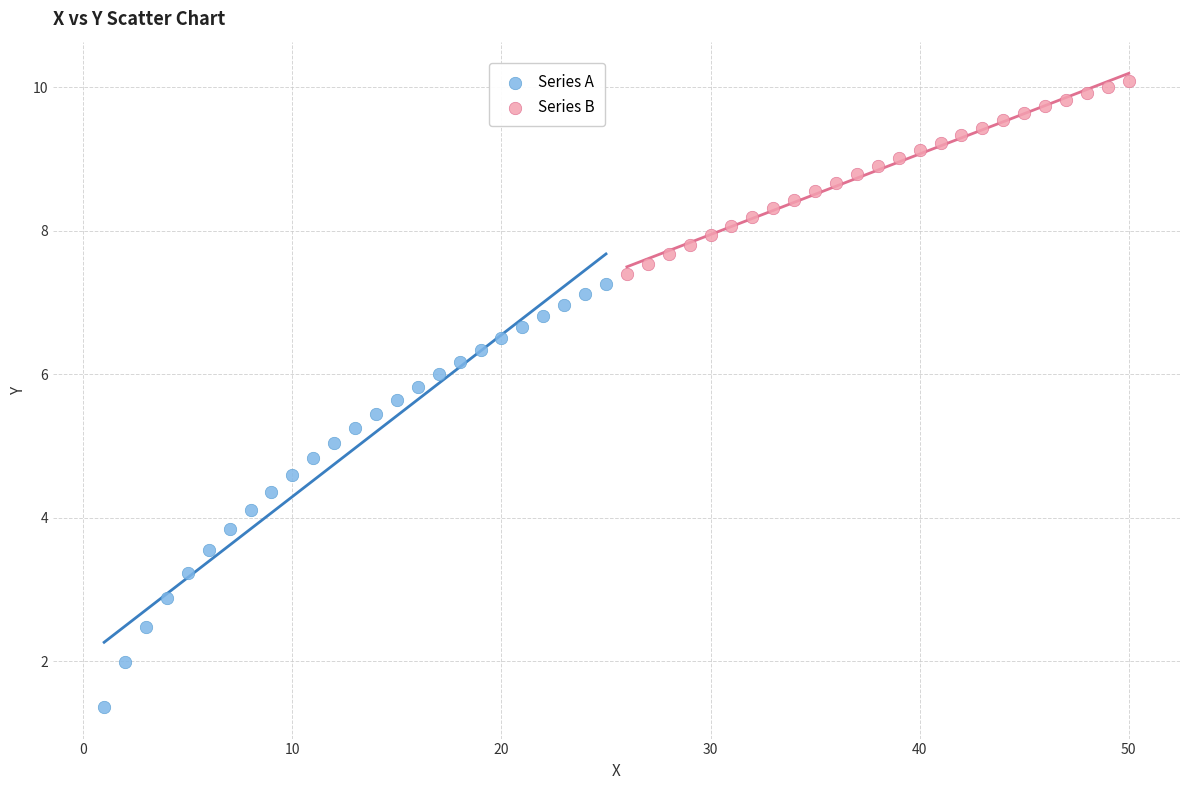

What are all the series names shown in the legend?

Series A, Series B